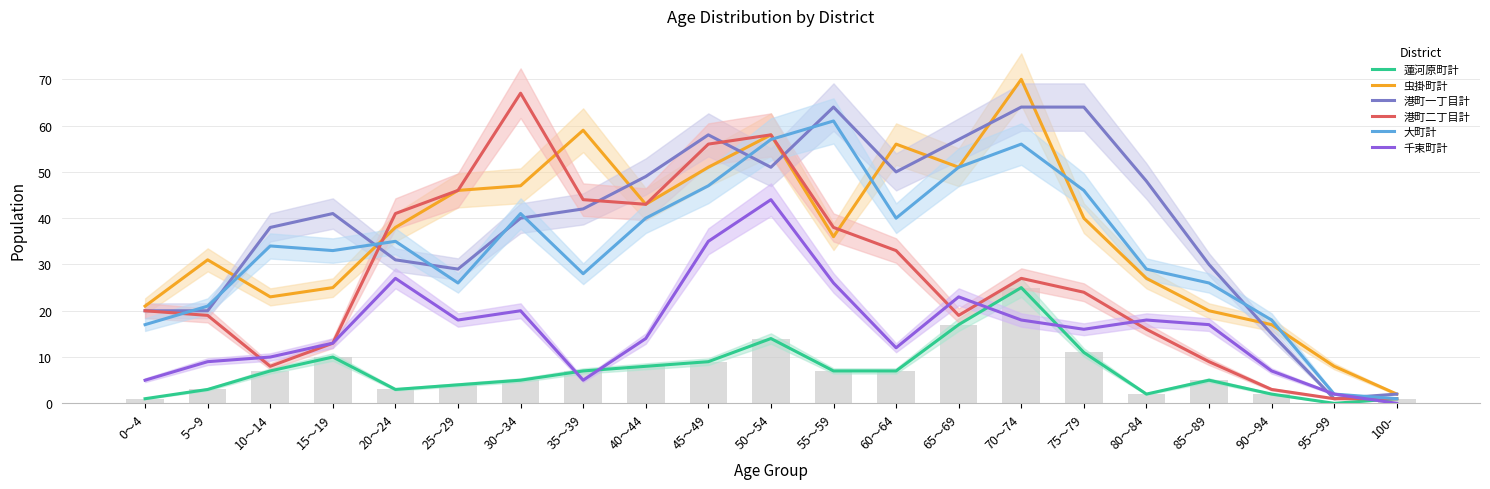

What is the label of the 12th bar from the left?

55～59